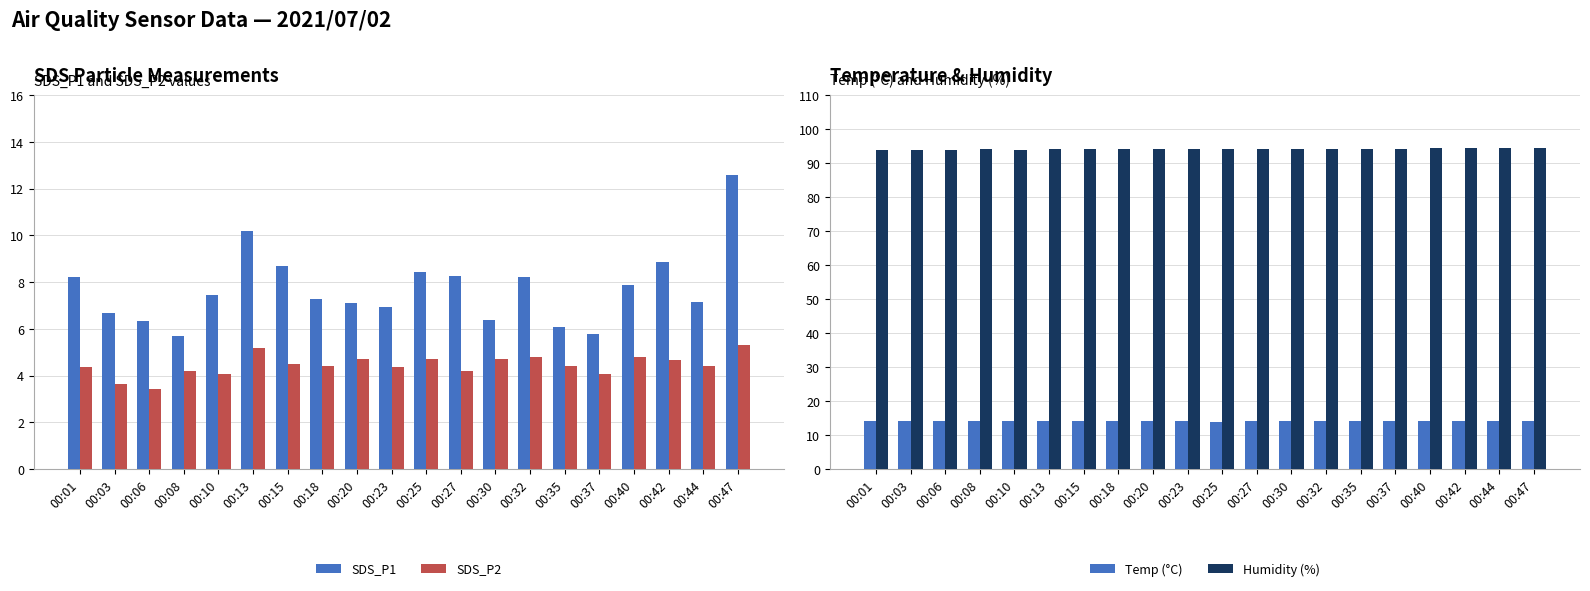

Which category has the lowest value in the Humidity (%) series?

00:01